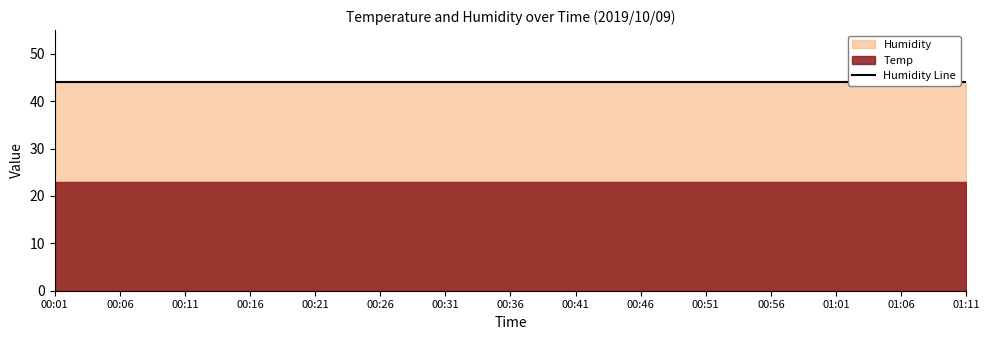

Which series has the largest range (max minus min)?

Temp